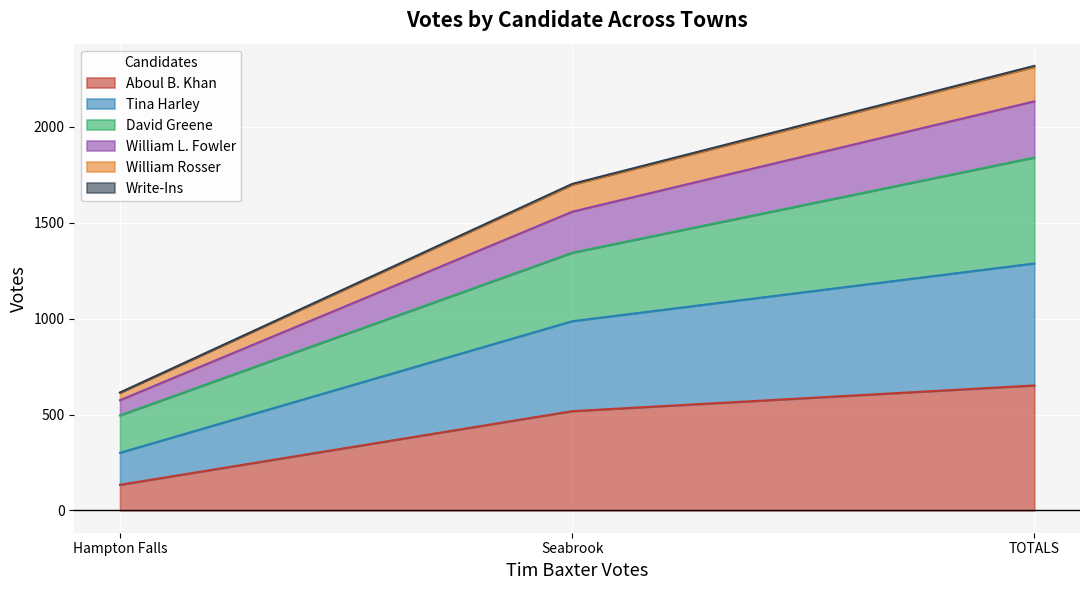

How many Write-Ins values are between 614 and 2313?

3